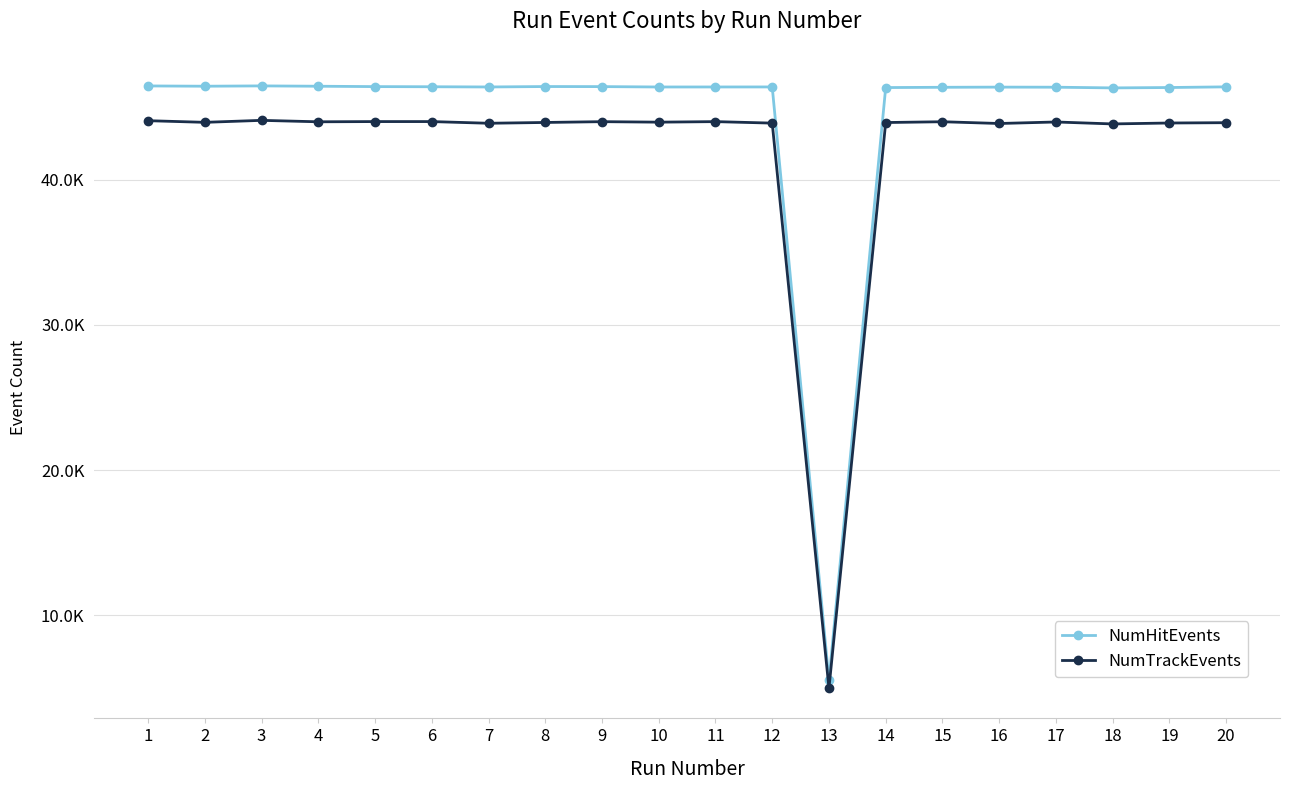

Does the chart have visible grid lines?

Yes